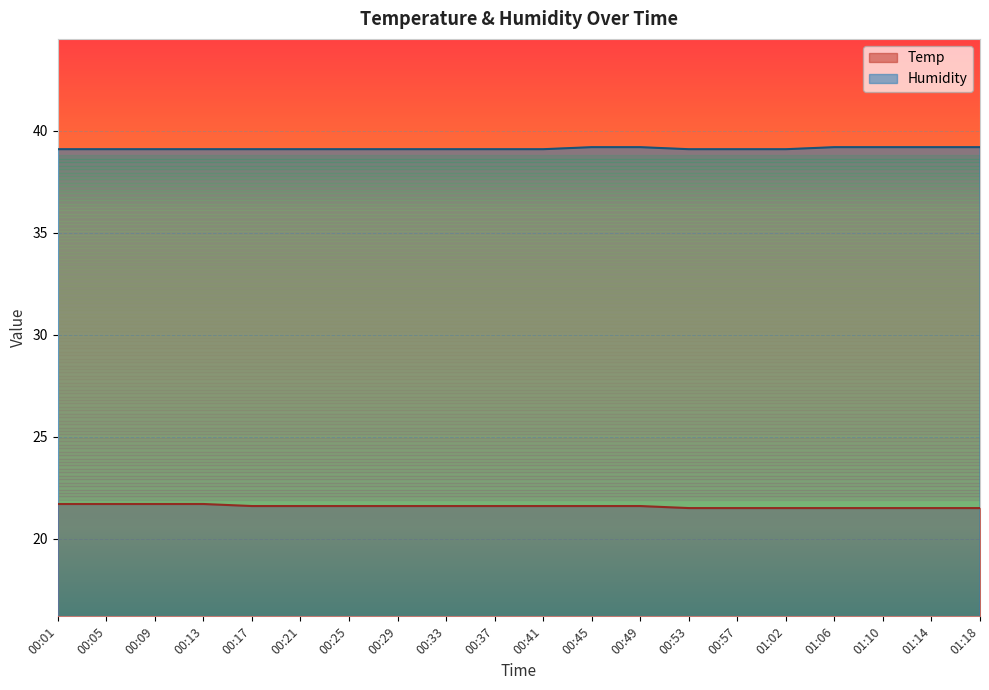

At 00:21, list the series in order from largest to smallest.

Humidity, Temp